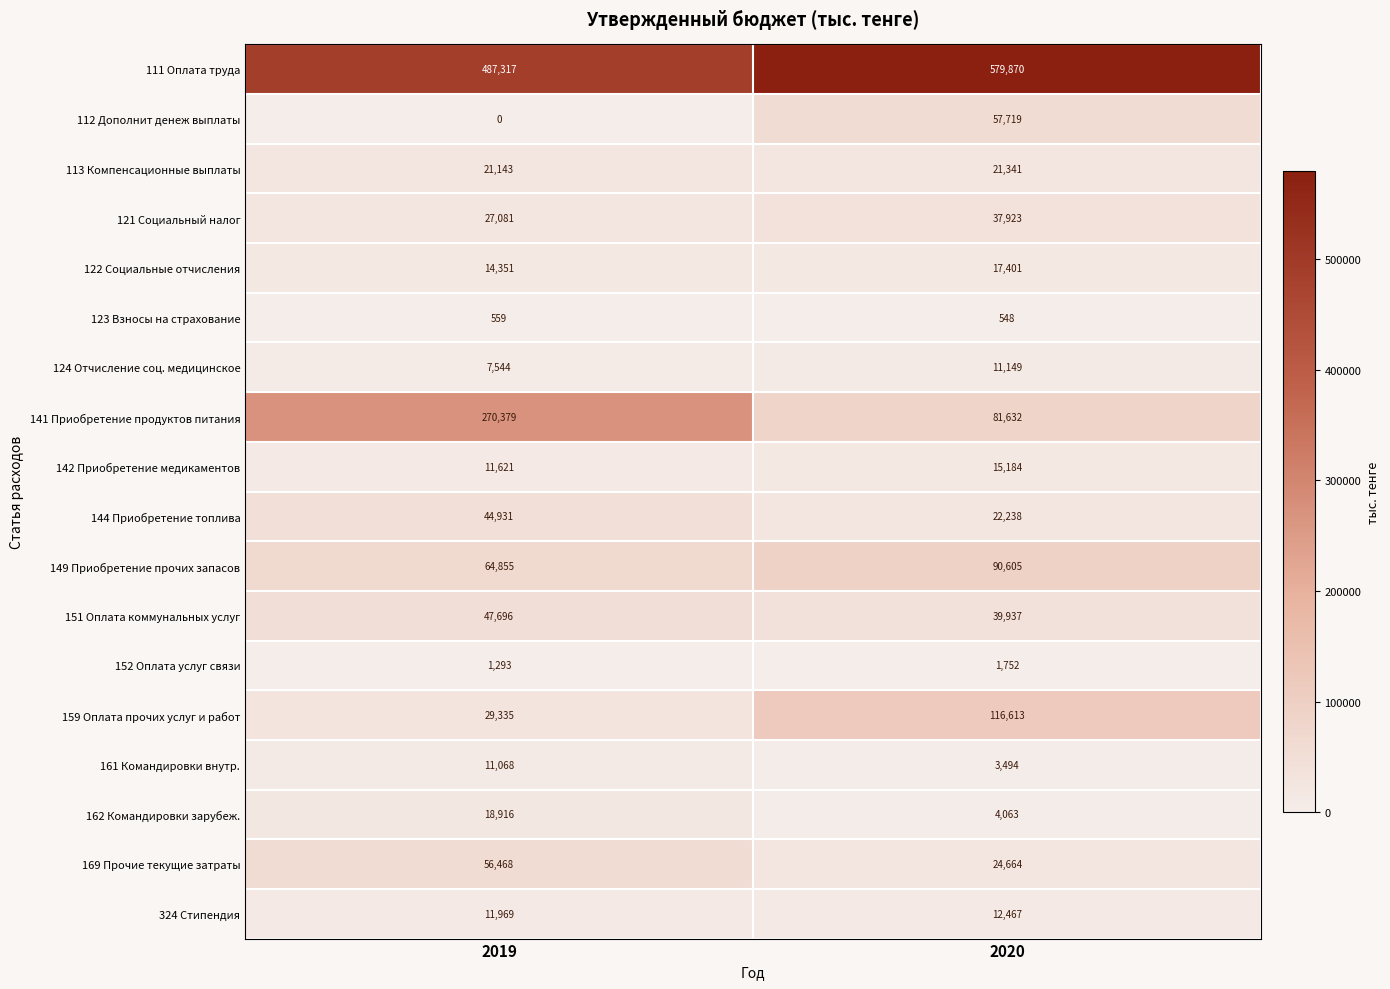

What is the sum of the 112 Дополнит денеж выплаты values at 2019 and 2020?

57719